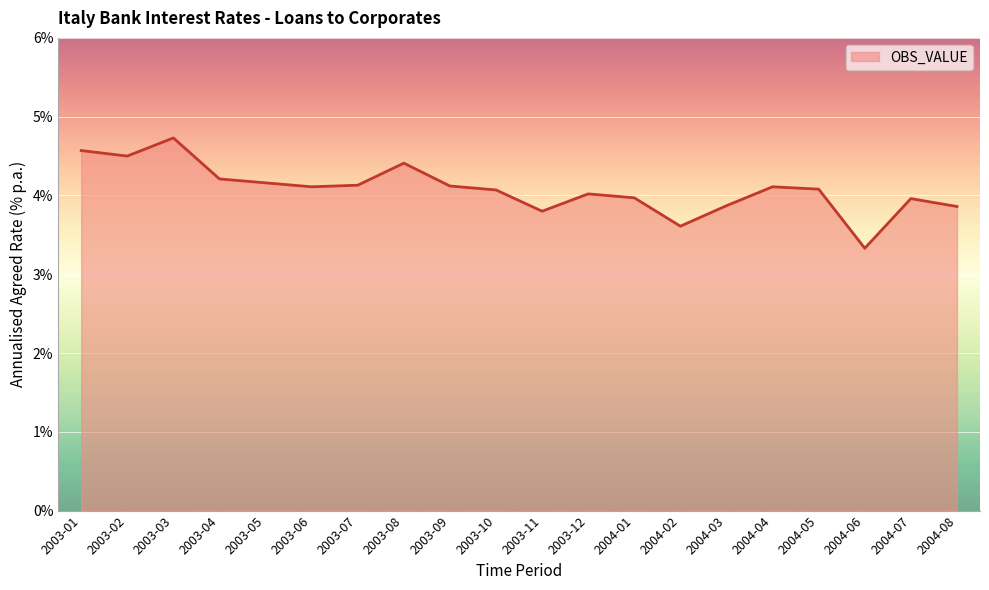

At which category does the data reach its first local peak?

2003-03